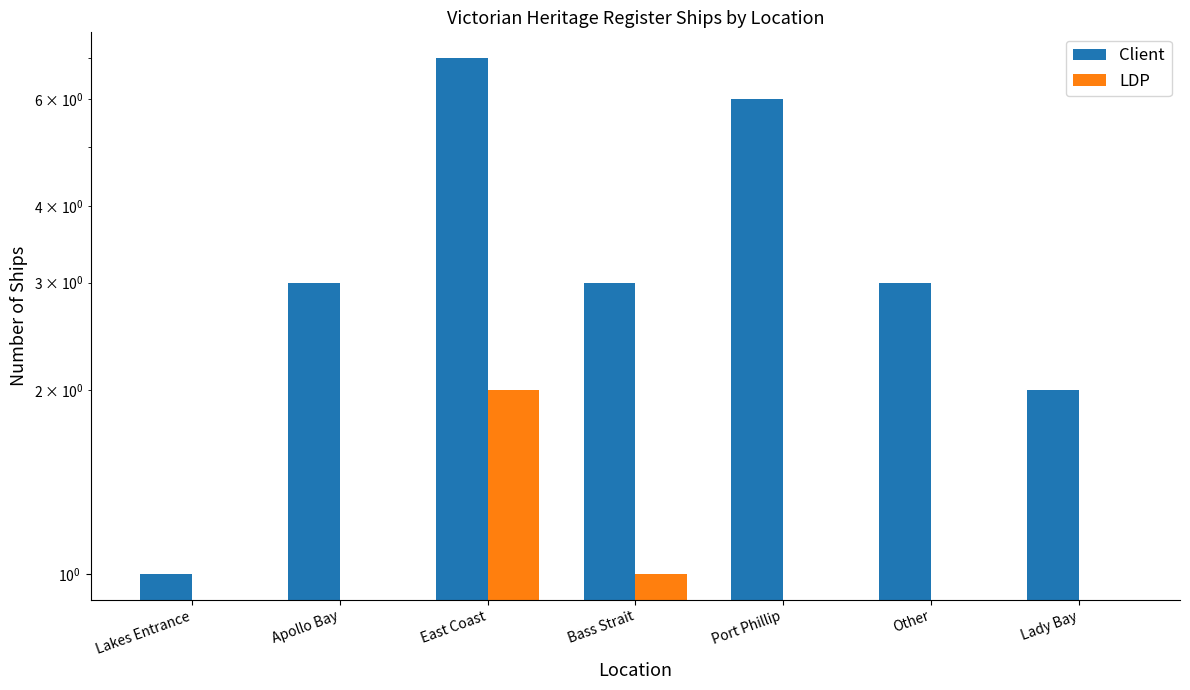

Are the bars grouped side by side (vs. stacked)?

Yes